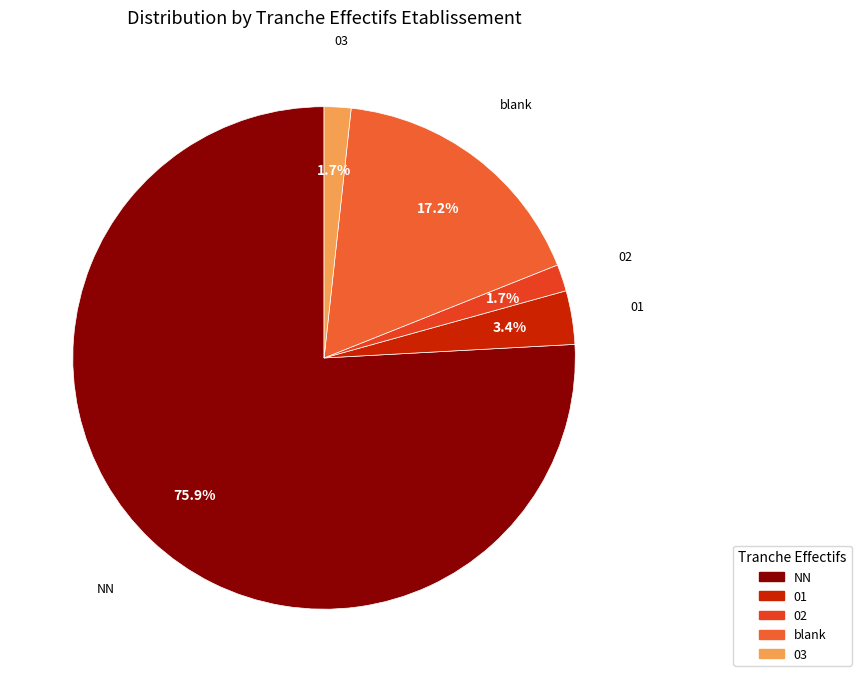

Does any single category account for the majority?

Yes